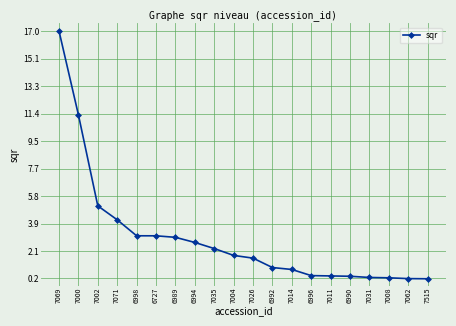

True or false: the data shows 4.8 at 6998.

False